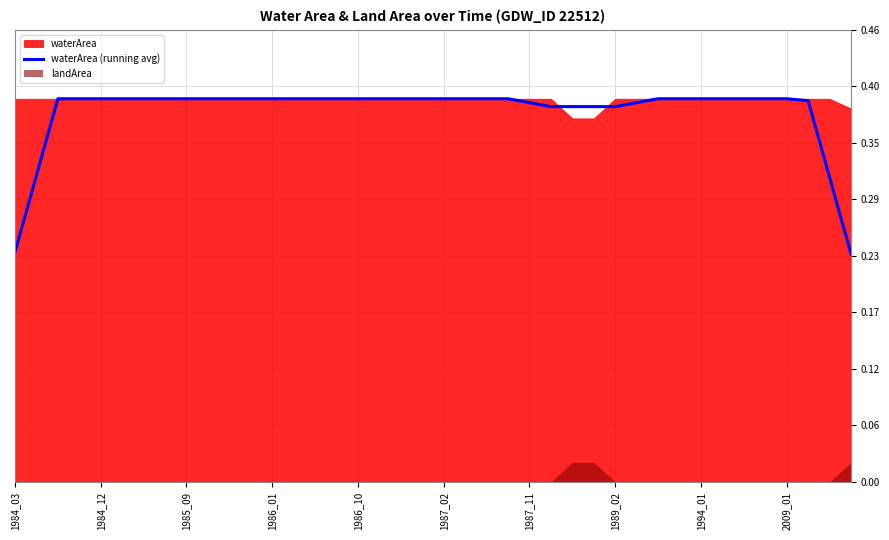

Reading left to right, extract all data points from this chart.

0.2	0.3	0.4	0.4	0.4	0.4	0.4	0.4	0.4	0.4	0.4	0.4	0.4	0.4	0.4	0.4	0.4	0.4	0.4	0.4	0.4	0.4	0.4	0.4	0.4	0.4	0.4	0.4	0.4	0.4	0.4	0.4	0.4	0.4	0.4	0.4	0.4	0.4	0.3	0.2